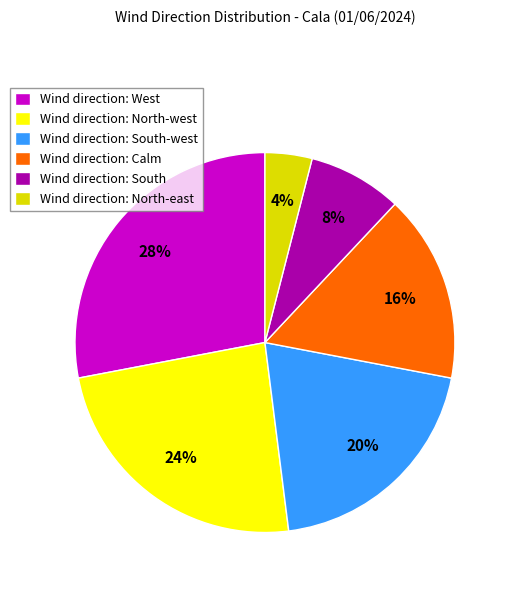

How many segments does this pie chart have?

6